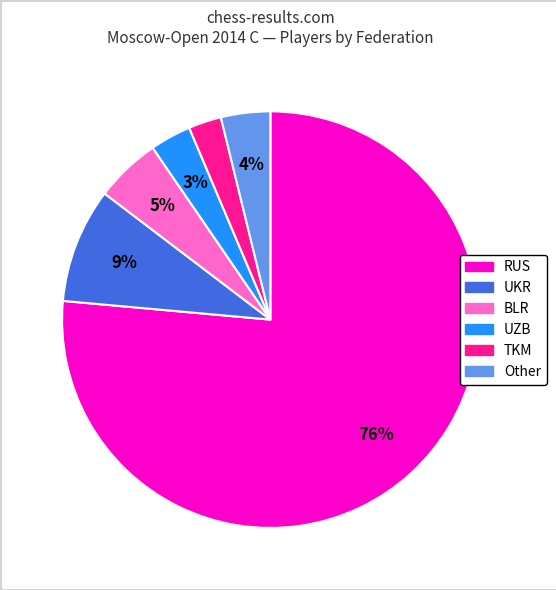

Combined, do TKM and UZB account for over 50%?

No